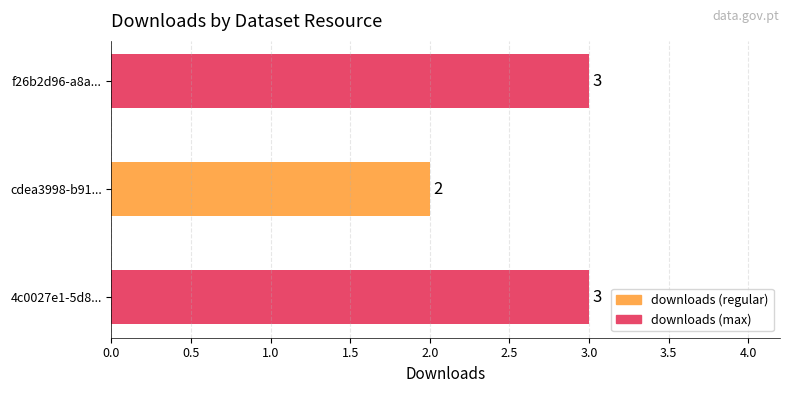

At which label is the value closest to 2?

cdea3998-b91...